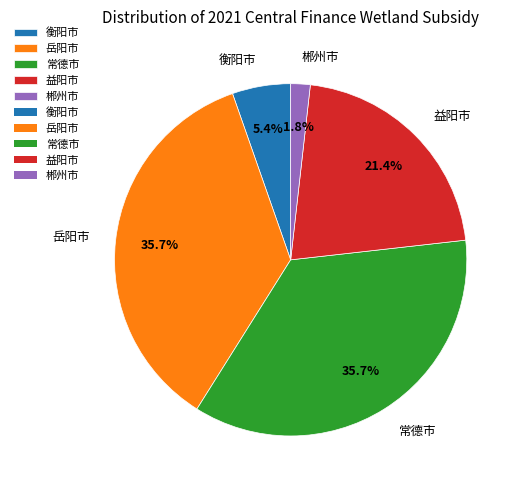

To the nearest percent, what is the combined percentage of 岳阳市 and 常德市?

71%